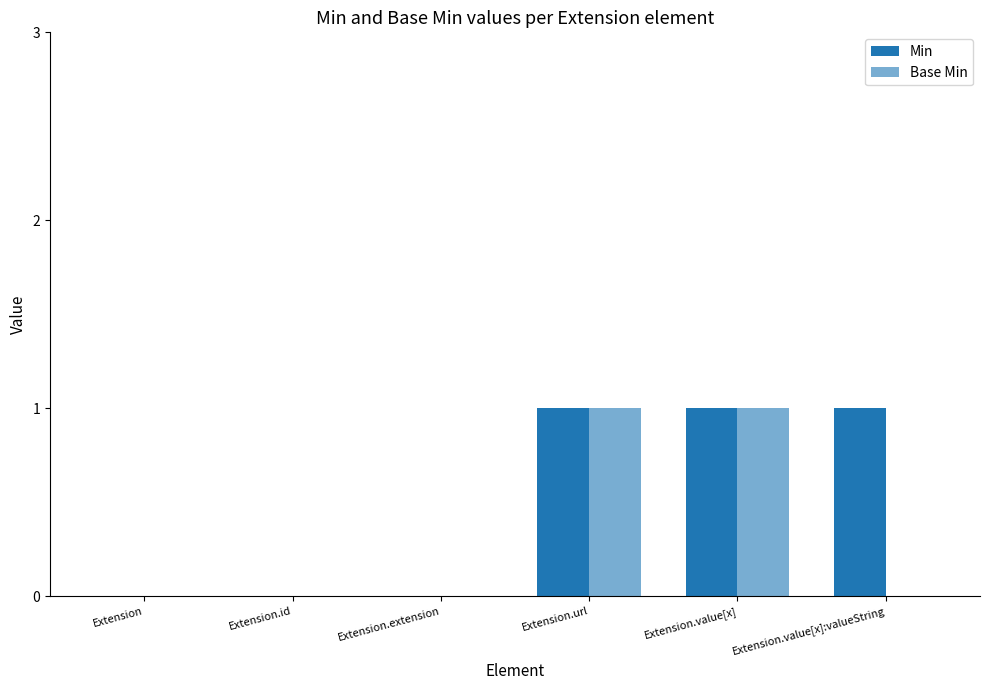

Does the chart contain stacked bars?

No